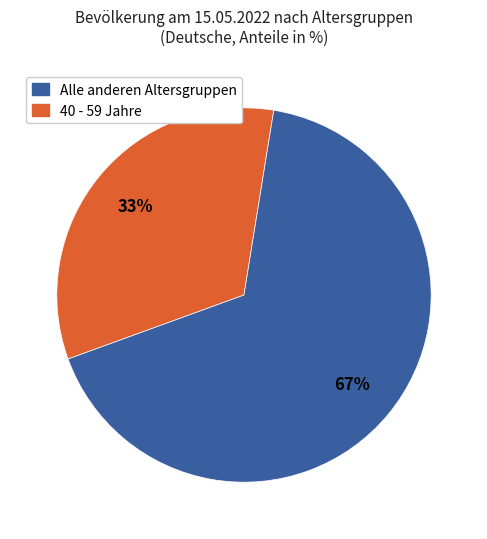

Is there any slice that represents more than half of the pie?

Yes